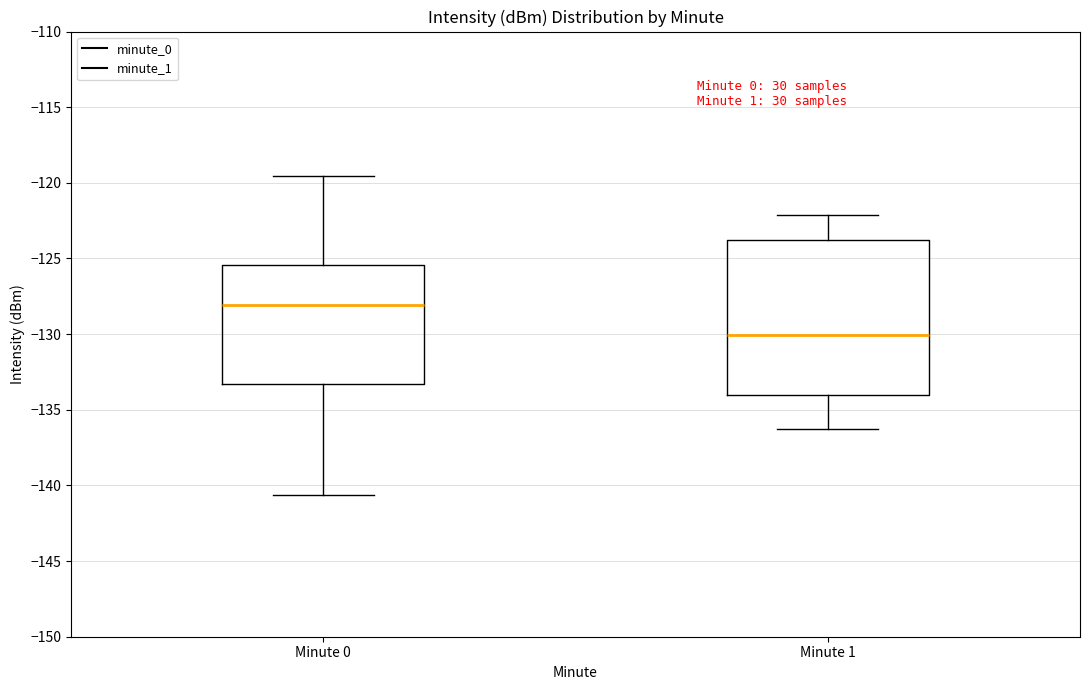

Which box has the highest median line?

Minute 0